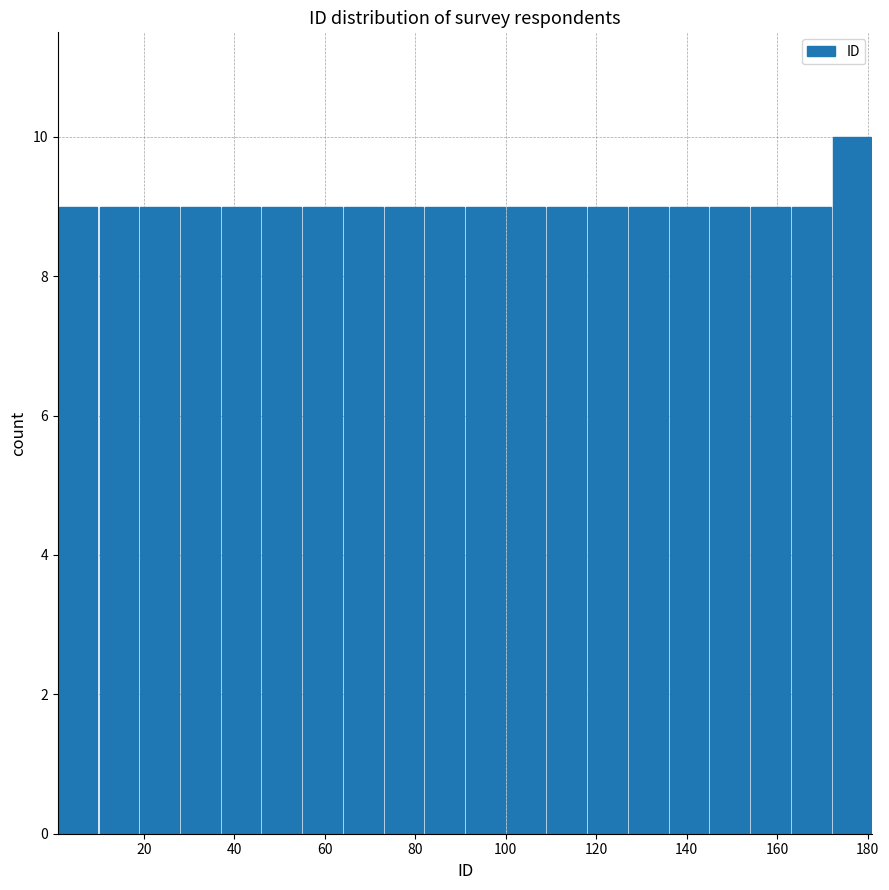

Reading left to right, transcribe this chart: for each bar, give the range it covers on the x-axis and its height. Neither the bar edges nor the heights are printed on the chart, so give them approximately, as read against the axes.

1 to 10: 9
10 to 19: 9
19 to 28: 9
28 to 37: 9
37 to 46: 9
46 to 55: 9
55 to 64: 9
64 to 73: 9
73 to 82: 9
82 to 91: 9
91 to 100: 9
100 to 109: 9
109 to 118: 9
118 to 127: 9
127 to 136: 9
136 to 145: 9
145 to 154: 9
154 to 163: 9
163 to 172: 9
172 to 181: 10